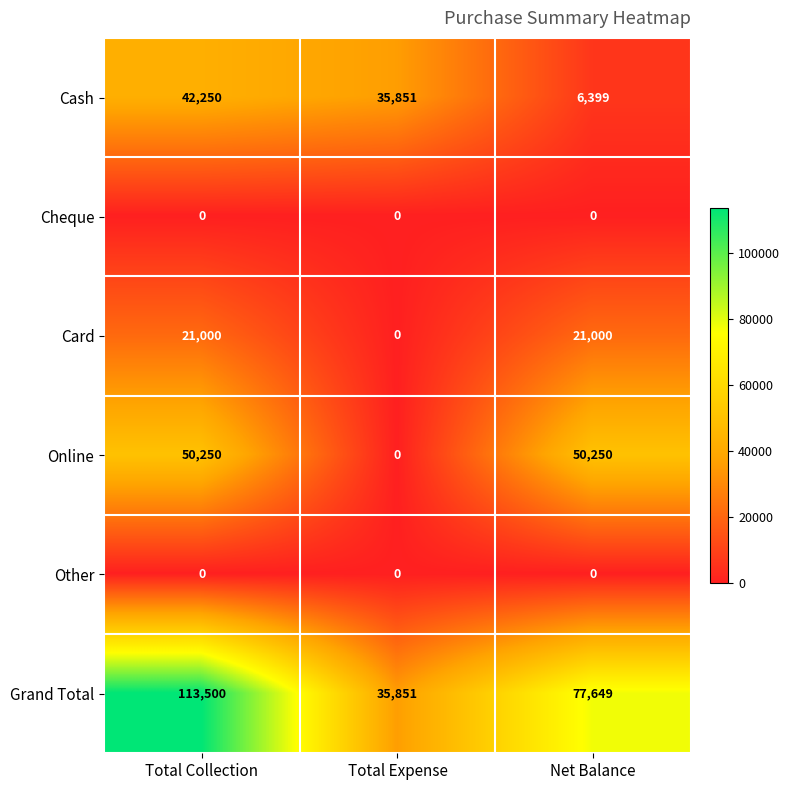

Is it true that Cash equals 55385 at Total Expense?

False